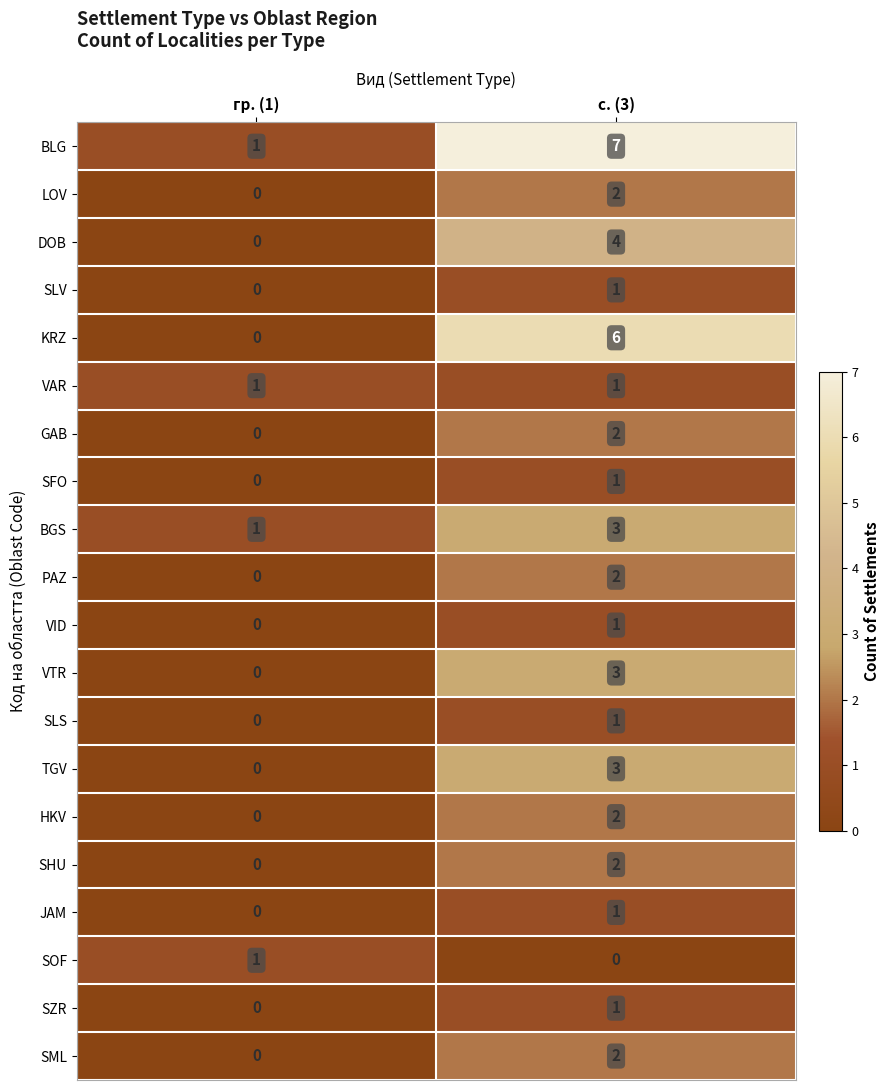

Is it true that BLG equals 1 at гр. (1)?

True